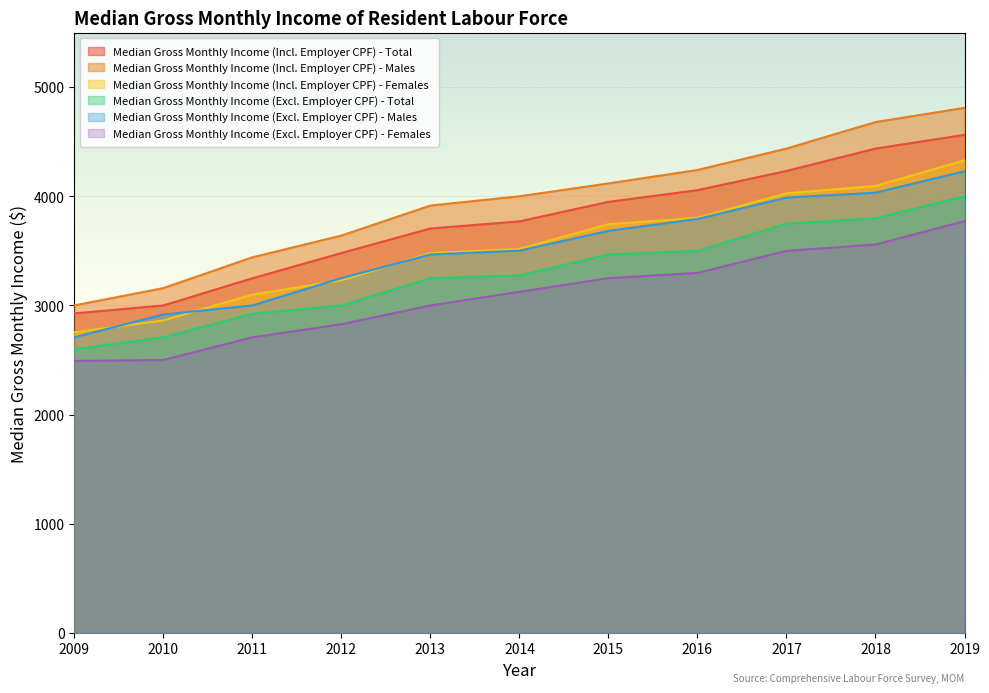

At how many categories does at least one series exceed 3250?

9